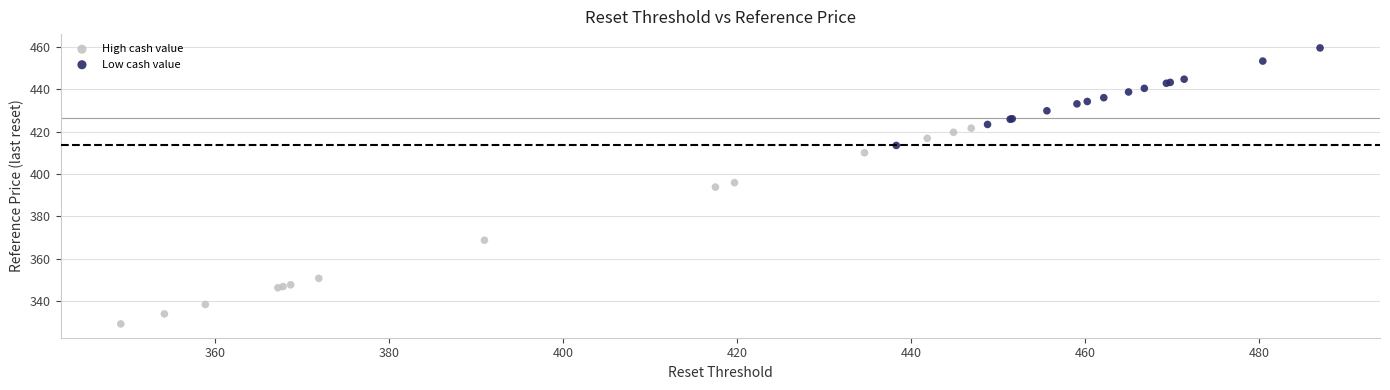

Which series has the largest Y range (max minus min)?

High cash value